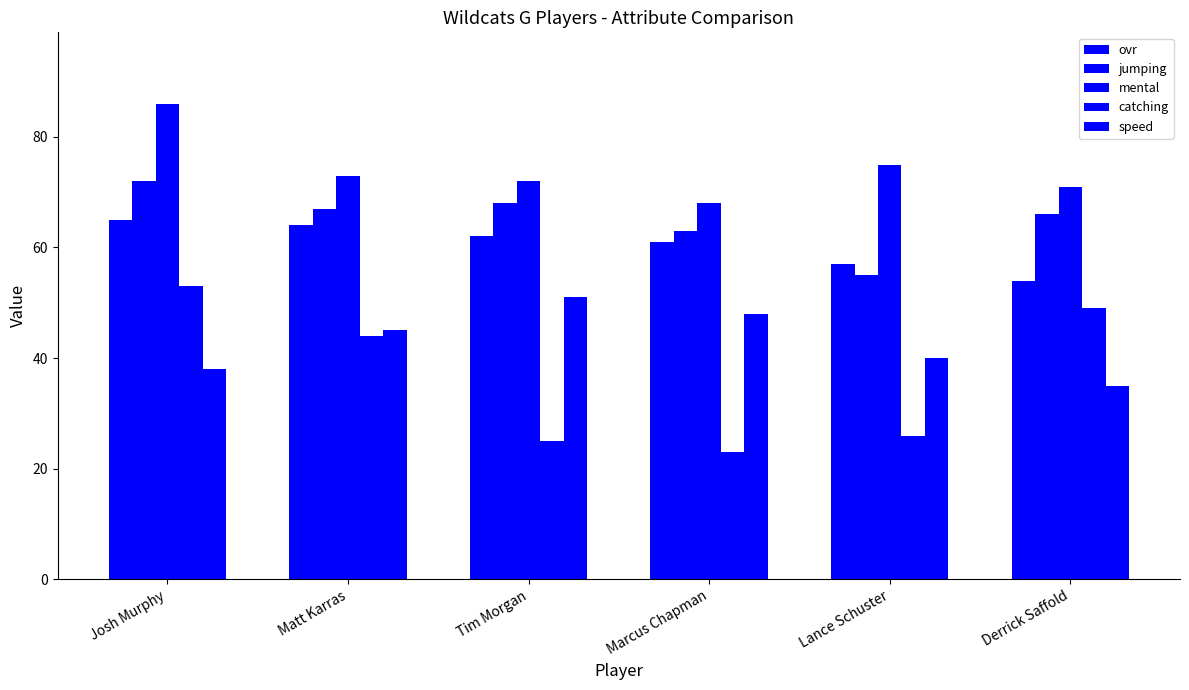

Rank the categories by ovr value from lowest to highest.

Derrick Saffold, Lance Schuster, Marcus Chapman, Tim Morgan, Matt Karras, Josh Murphy